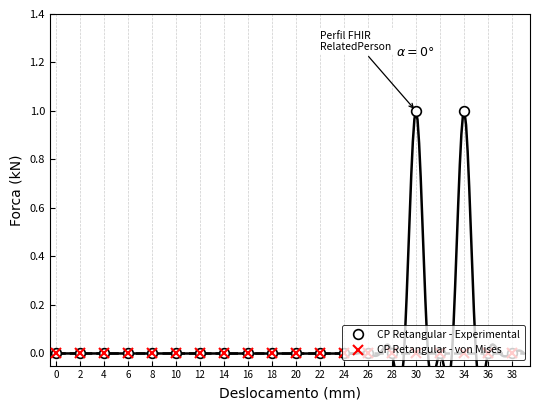

What is the total value across all series at 30?

1